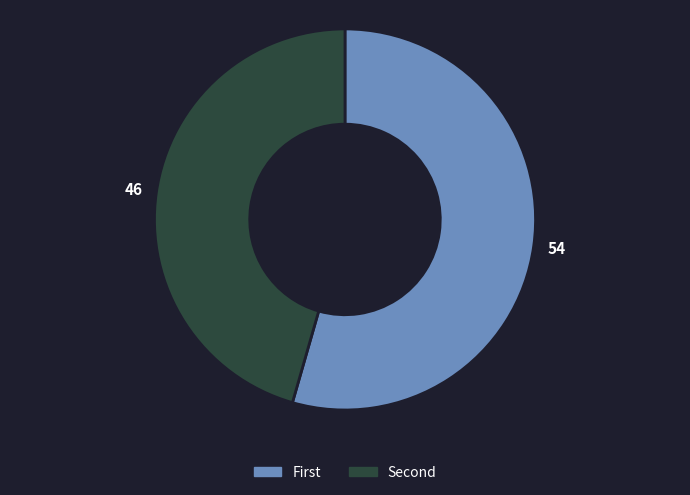

Is there any slice that represents more than half of the pie?

Yes